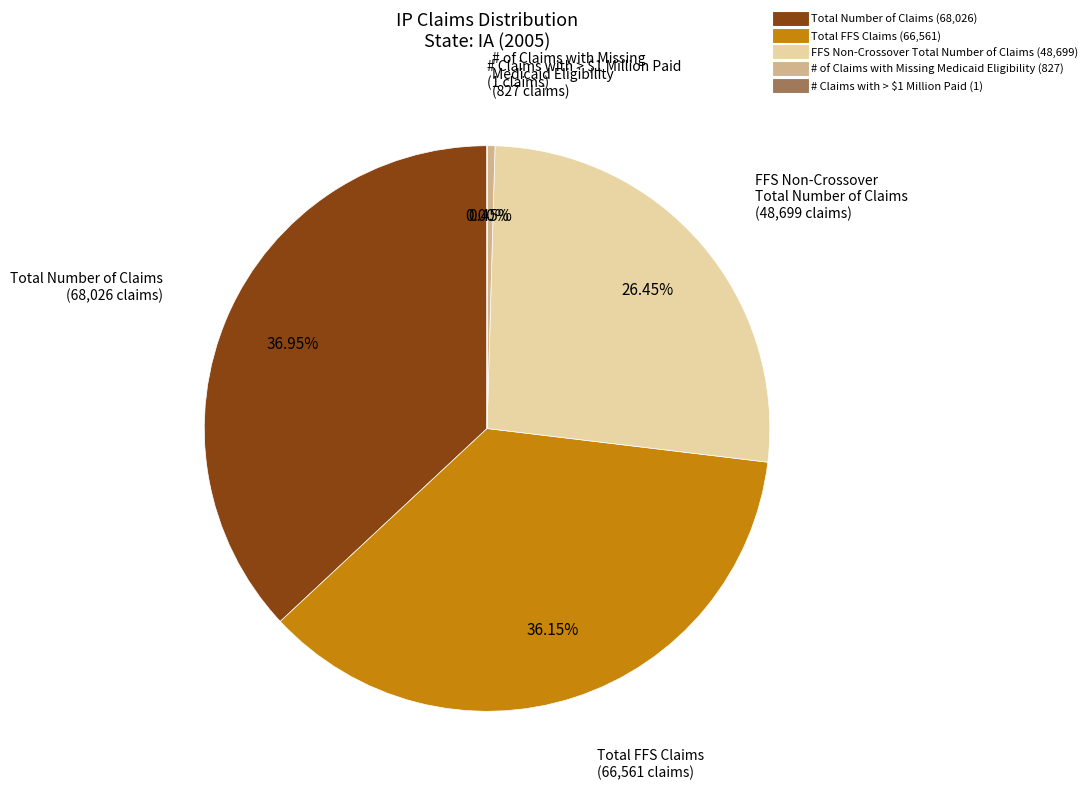

Which has a higher value, Total FFS Claims or Total Number of Claims?

Total Number of Claims